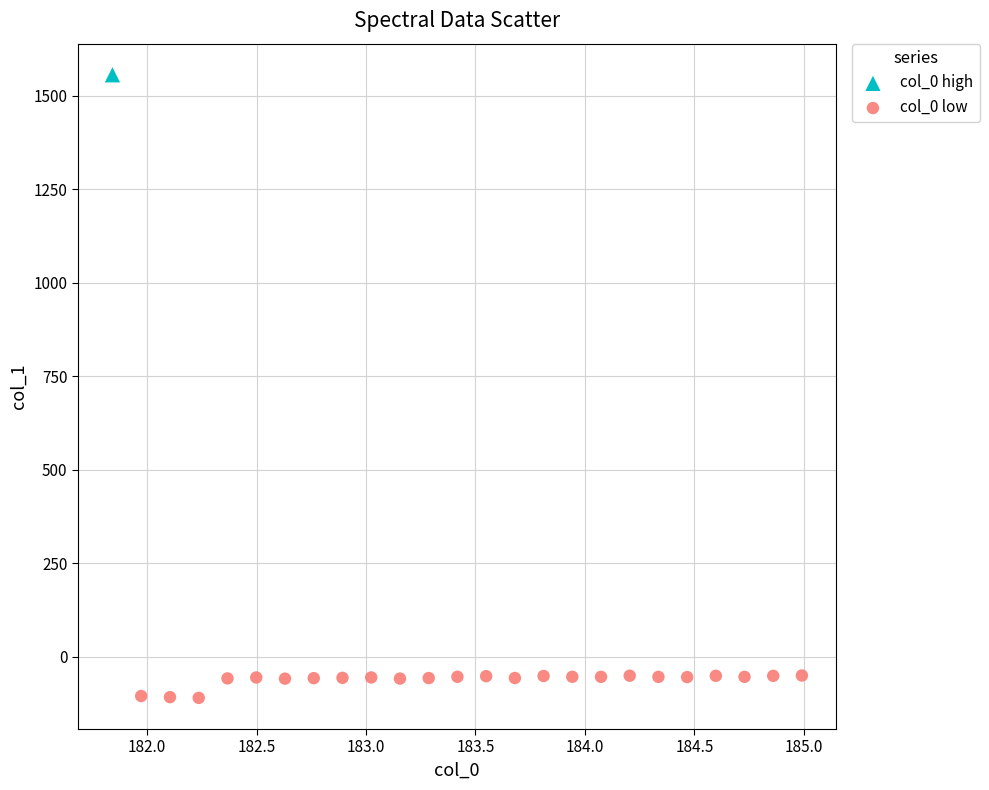

What are all the series names shown in the legend?

col_0 high, col_0 low